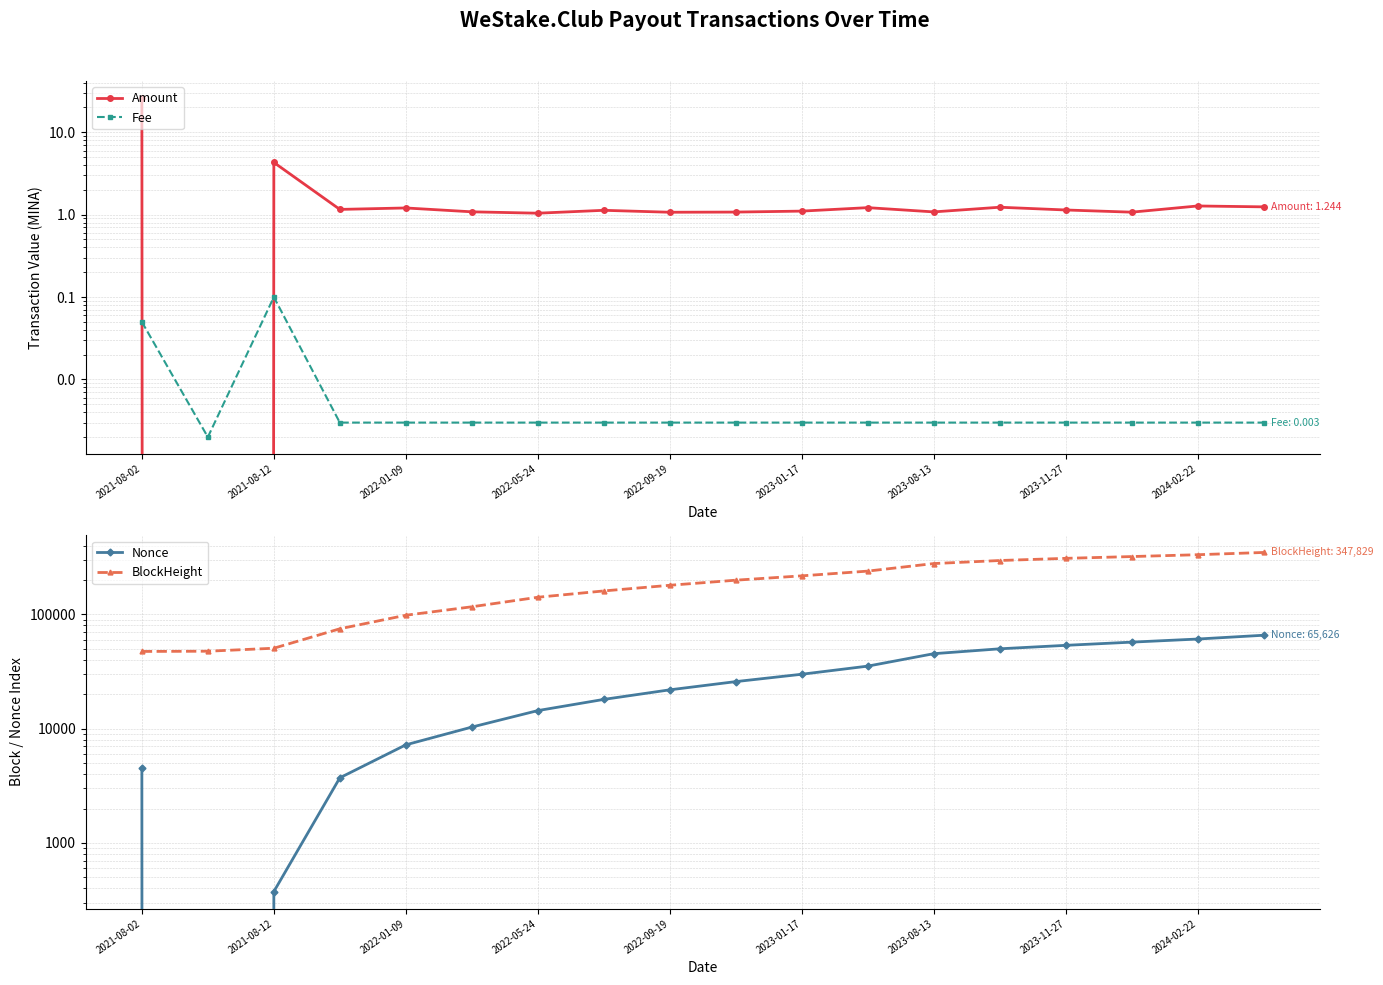

Count the number of data series in this chart.

4